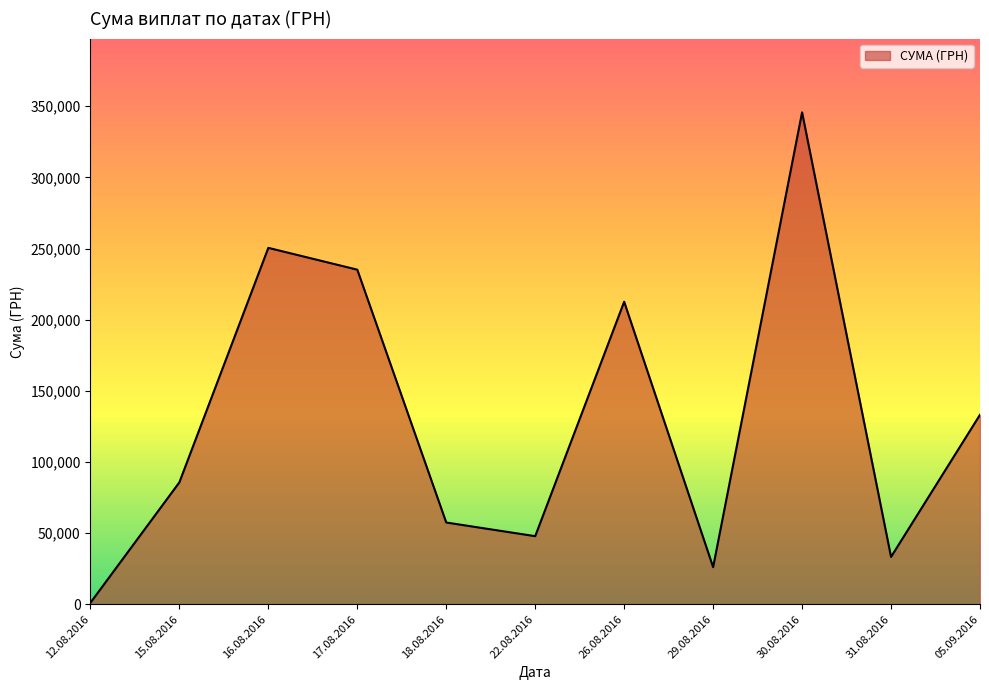

True or false: the data has more than 2 interior local peaks.

True